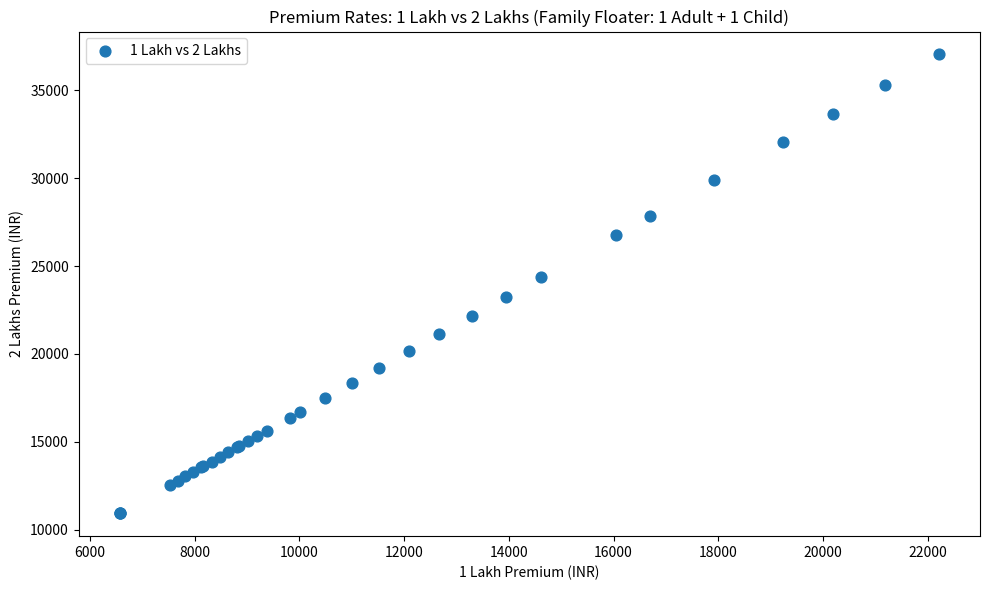

What Y value in the scatter plot is closest to 23987?

24363